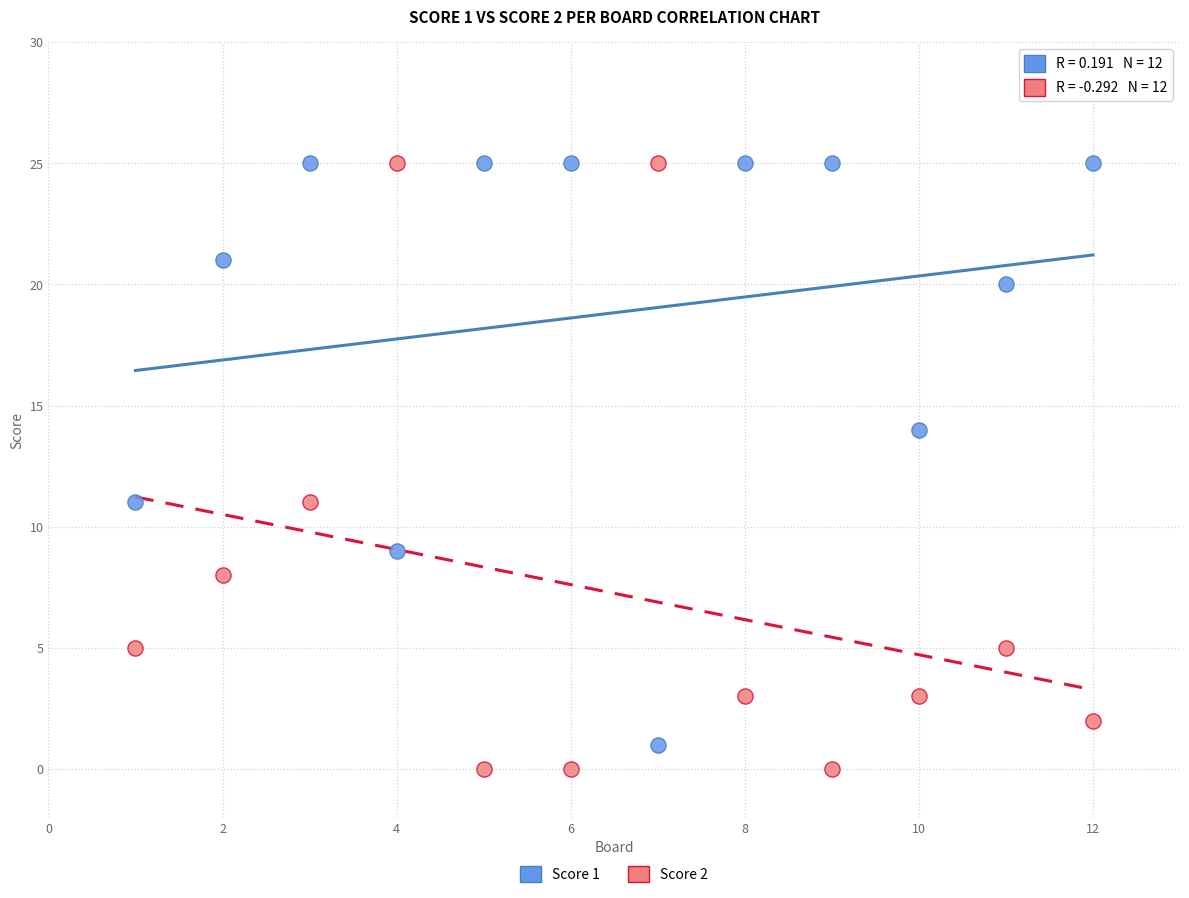

Which series reaches the minimum Y coordinate?

Score 2